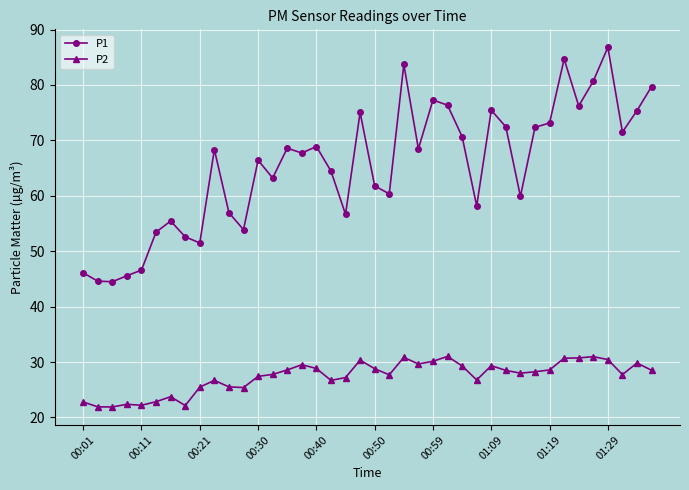

Does the chart display data point markers on the line(s)?

Yes